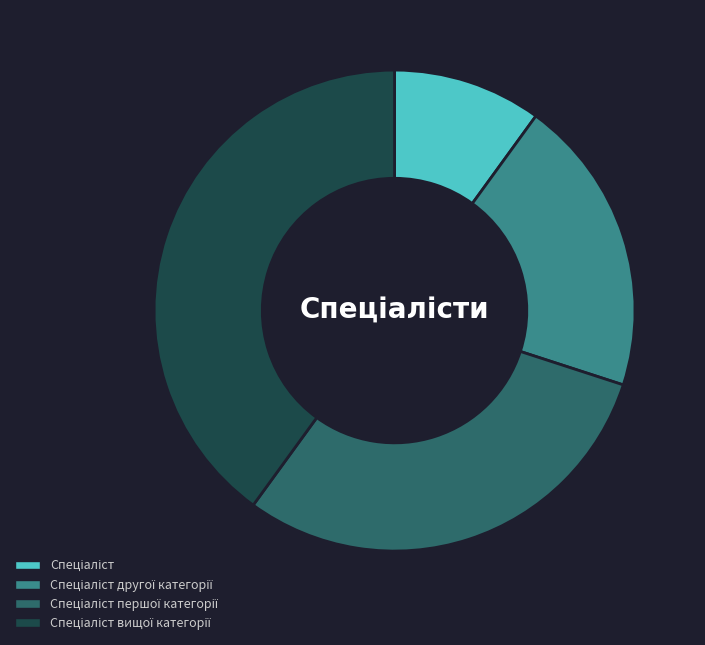

Is there a majority slice in this chart?

No